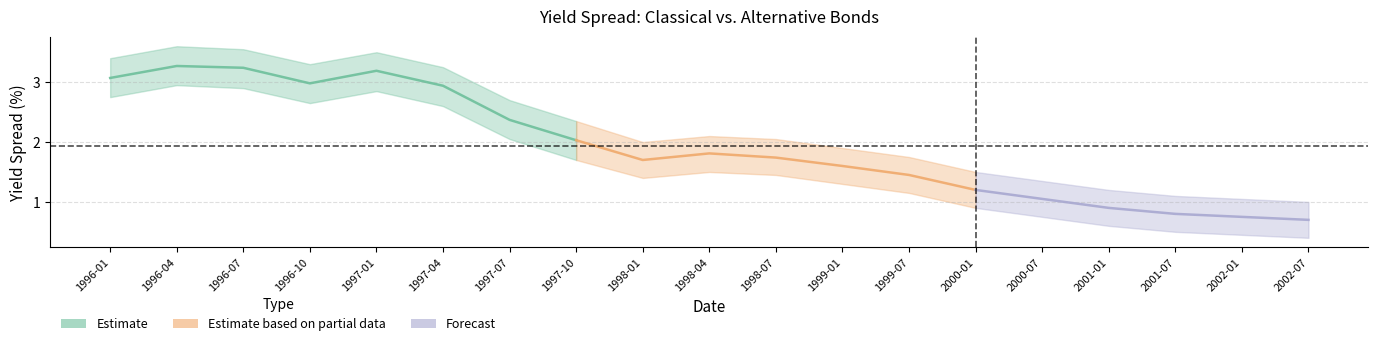

What value does the Spread - lower series have at 2000-07?

0.8